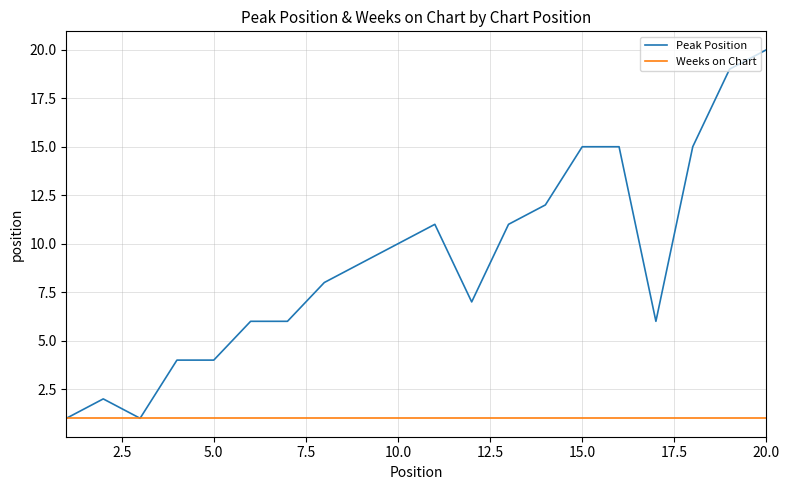

Does the chart have visible grid lines?

Yes